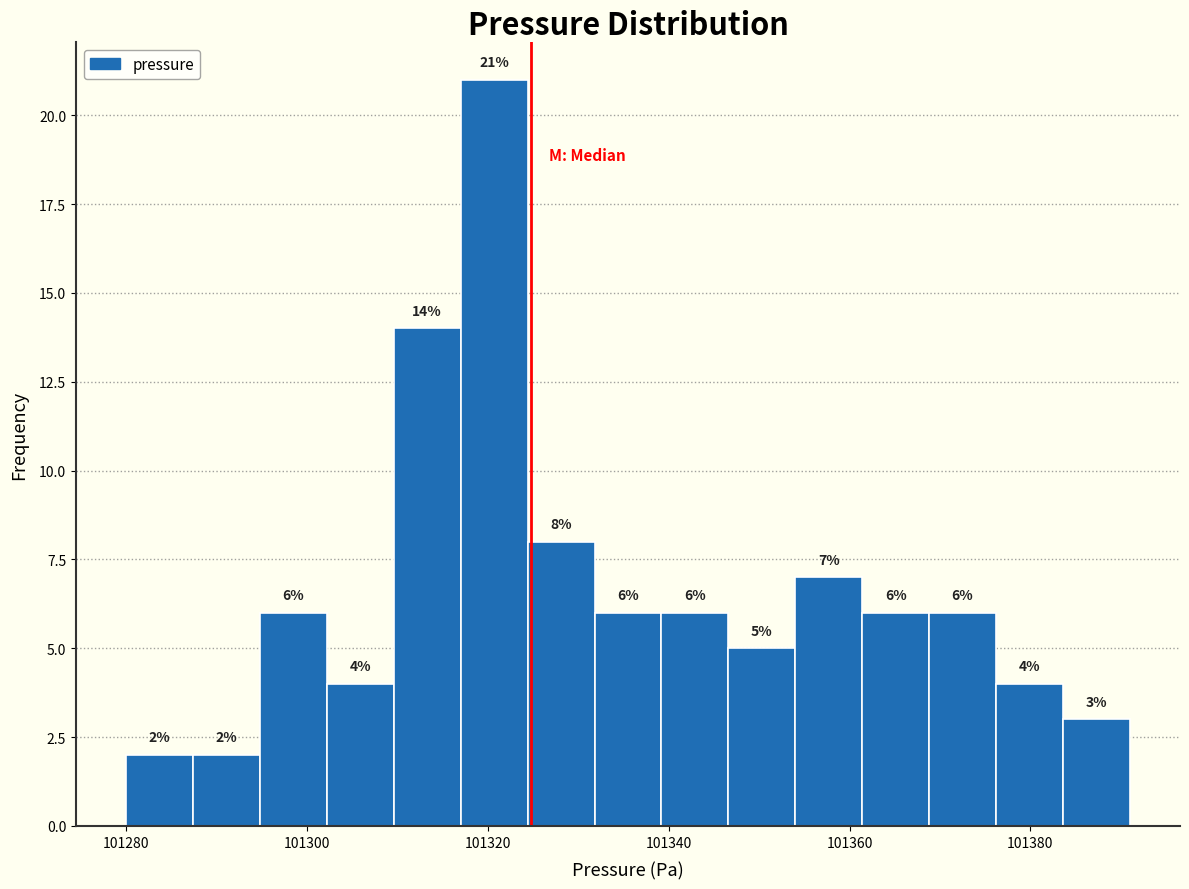

Read against the x-axis, roughly where is the centre of the tallest bar?

101320